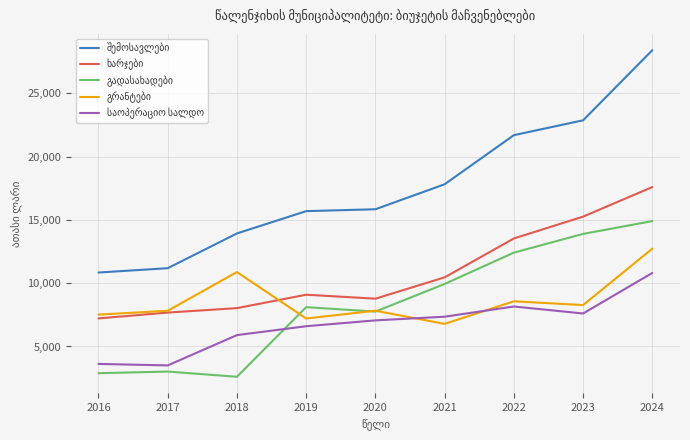

What is the difference between the highest and lowest values at 2021?

11022.8